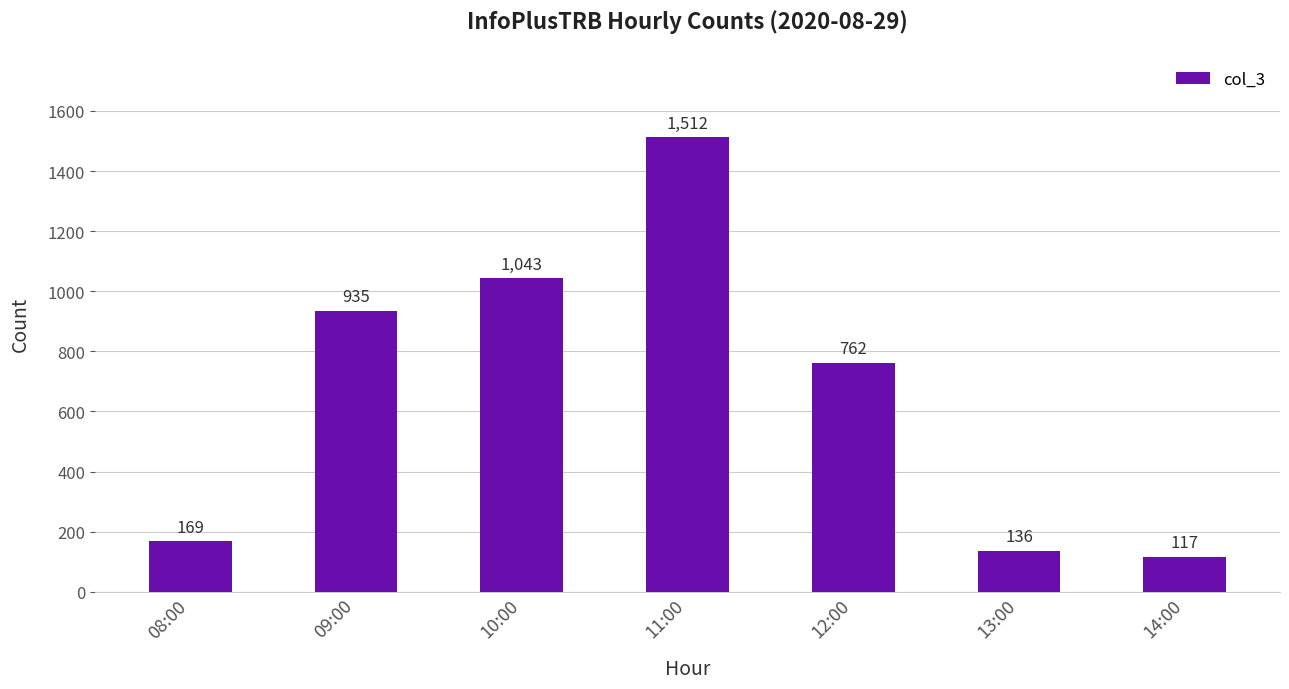

Which category has the lowest value across all series?

14:00